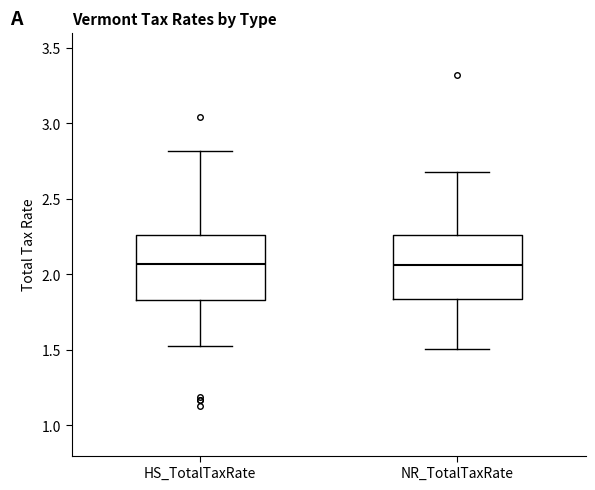

Reading left to right, read every box against the y-axis: the position of its median line, the range the box covers, and the ends of its whiskers. The values are not printed on the chart, so give them approximately, as read against the axis.

HS_TotalTaxRate: median 2.05, box 1.85 to 2.25, whiskers 1.50 to 2.80
NR_TotalTaxRate: median 2.05, box 1.85 to 2.25, whiskers 1.50 to 2.70